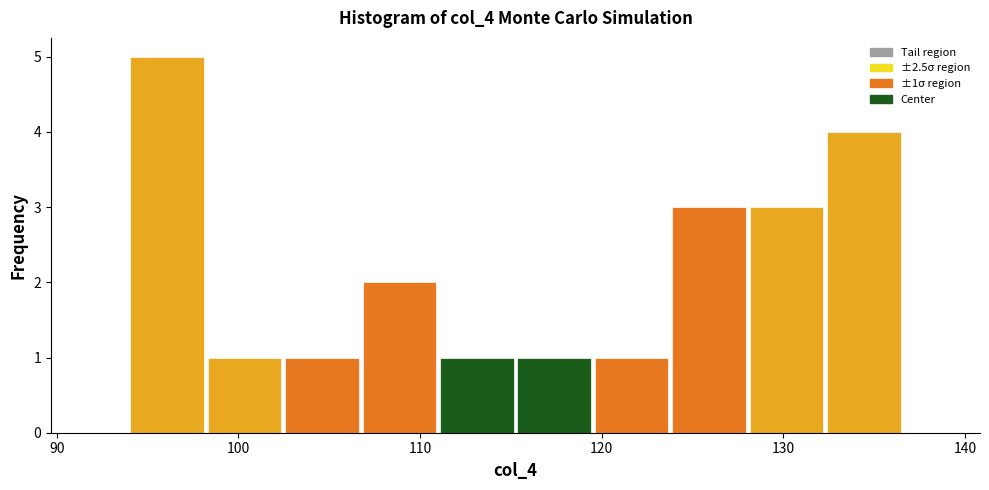

Over which range of the x-axis is the bar tallest?

94 to 98